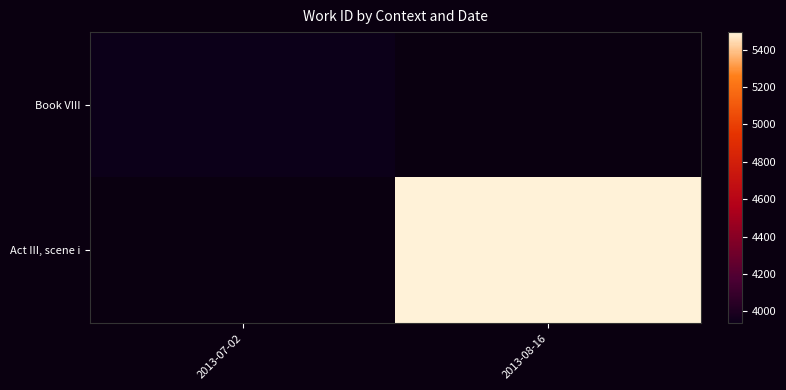

At which label does Book VIII reach its minimum?

2013-07-02